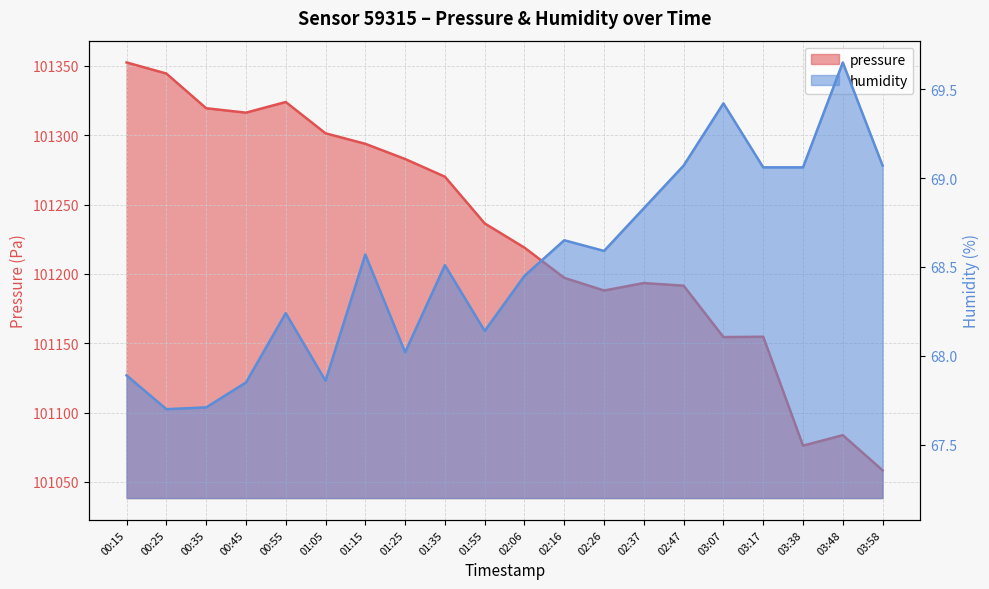

Where is the first local minimum for humidity?

00:25